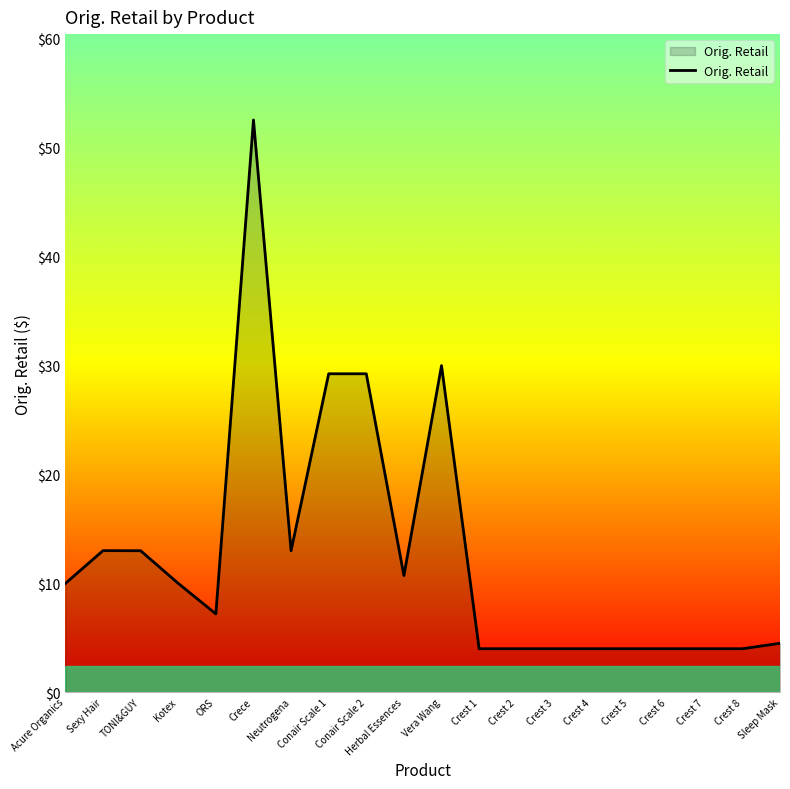

What is the change in value from Acure Organics to ORS?

-2.8